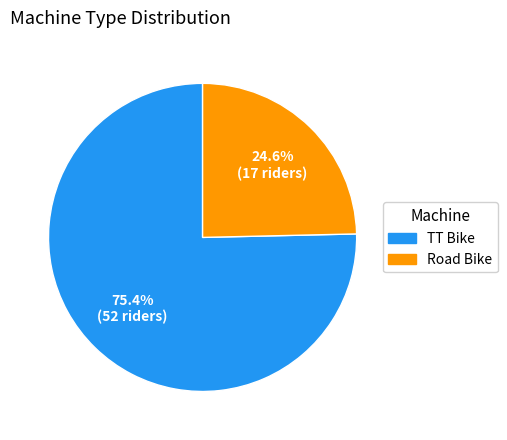

To the nearest percent, what is the average slice percentage?

50%